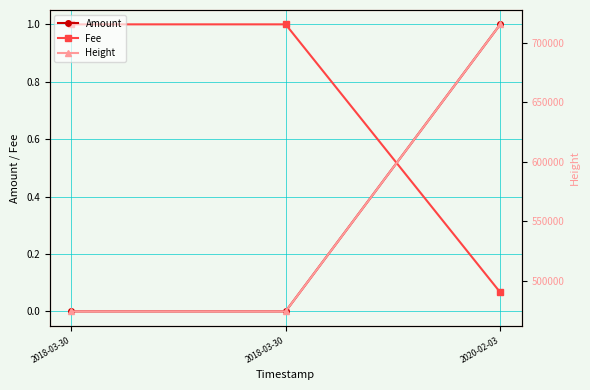

At how many categories does at least one series exceed 706040?

1